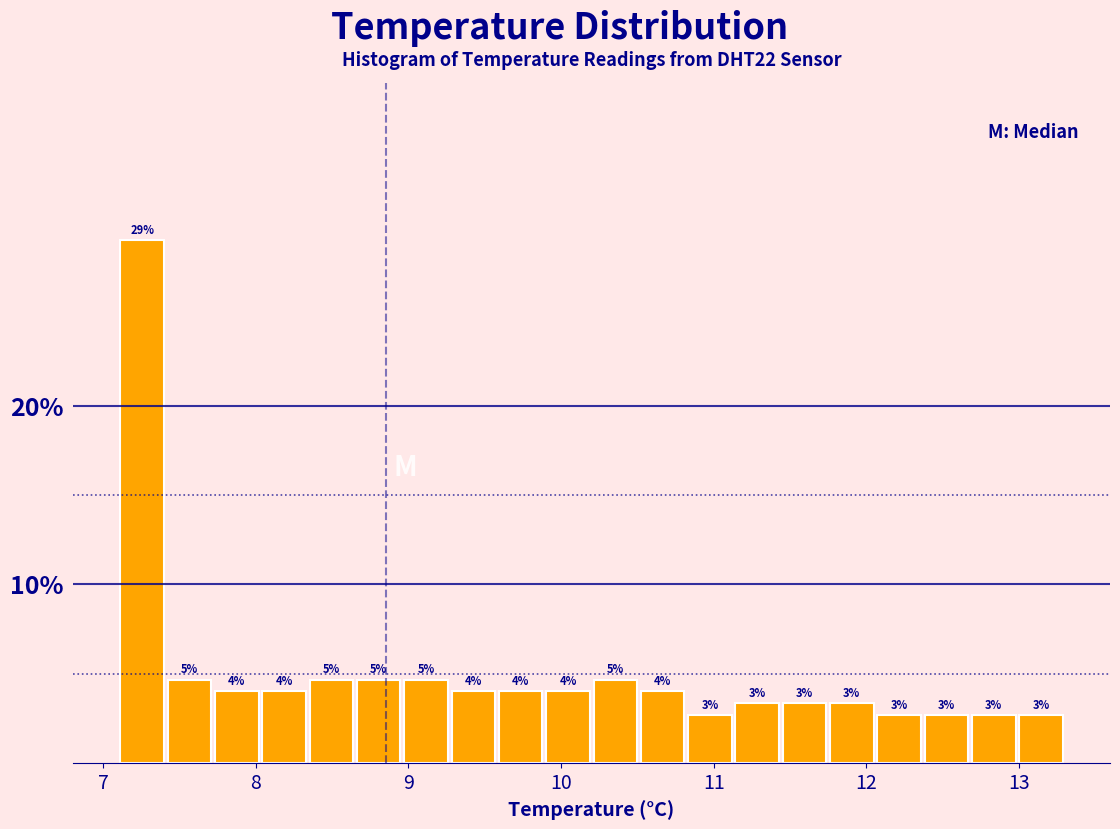

Read against the x-axis, roughly where is the centre of the tallest bar?

7.3